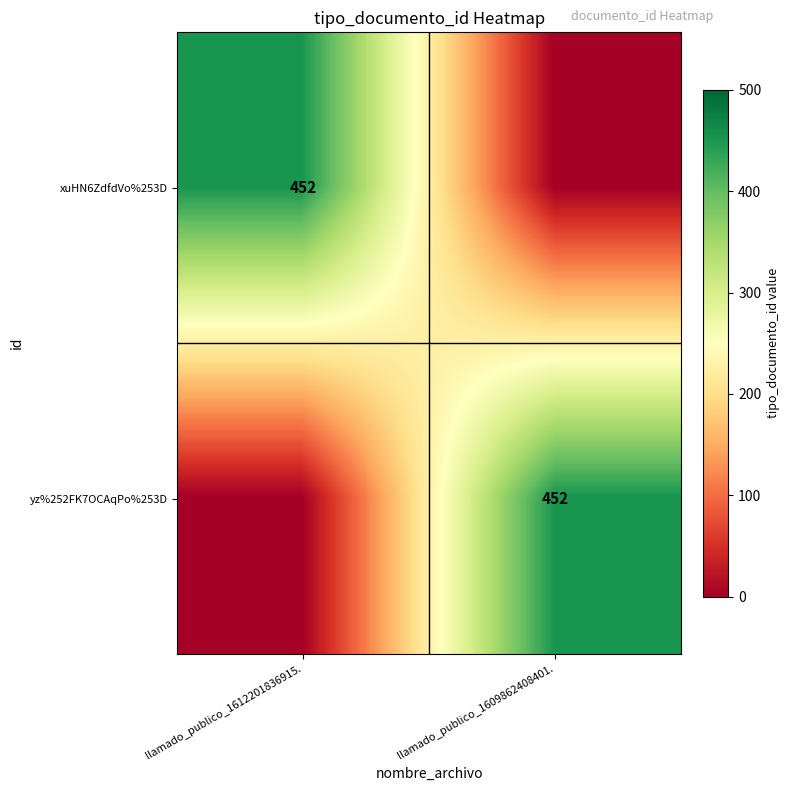

True or false: yz%252FK7OCAqPo%253D has a value of 452 at llamado_publico_1609862408401..

True